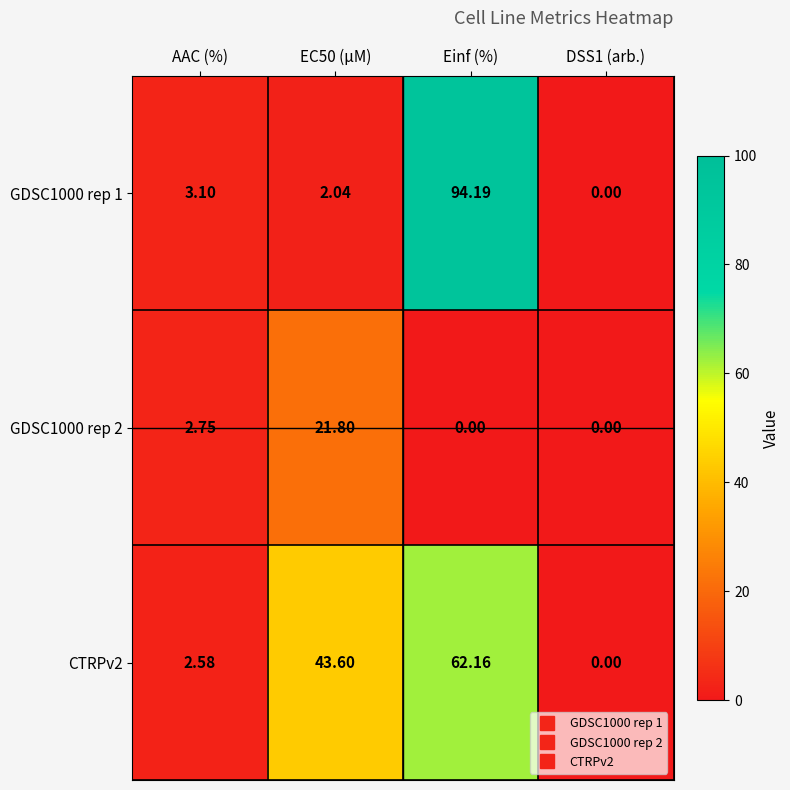

Where does the GDSC1000 rep 2 series first go above 2?

AAC (%)